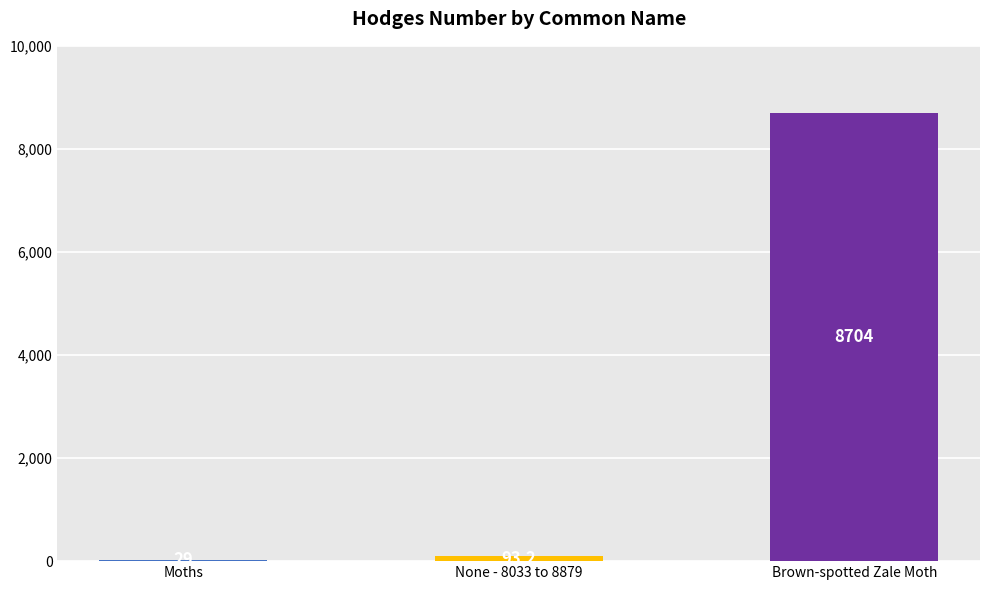

Which label corresponds to the largest value in the chart?

Brown-spotted Zale Moth